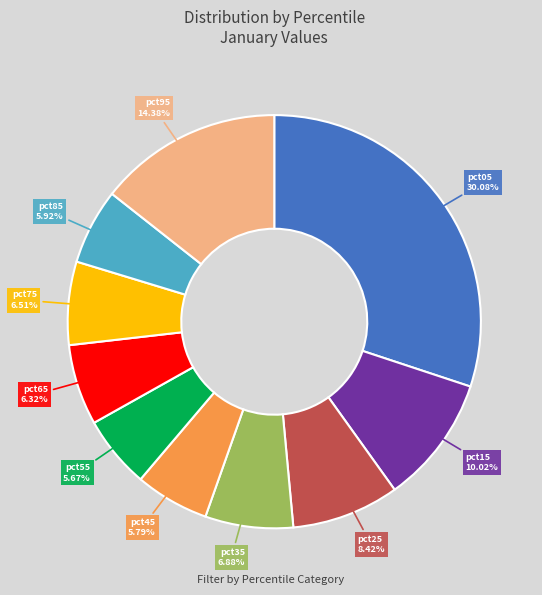

To the nearest percent, what portion does pct45 represent?

6%